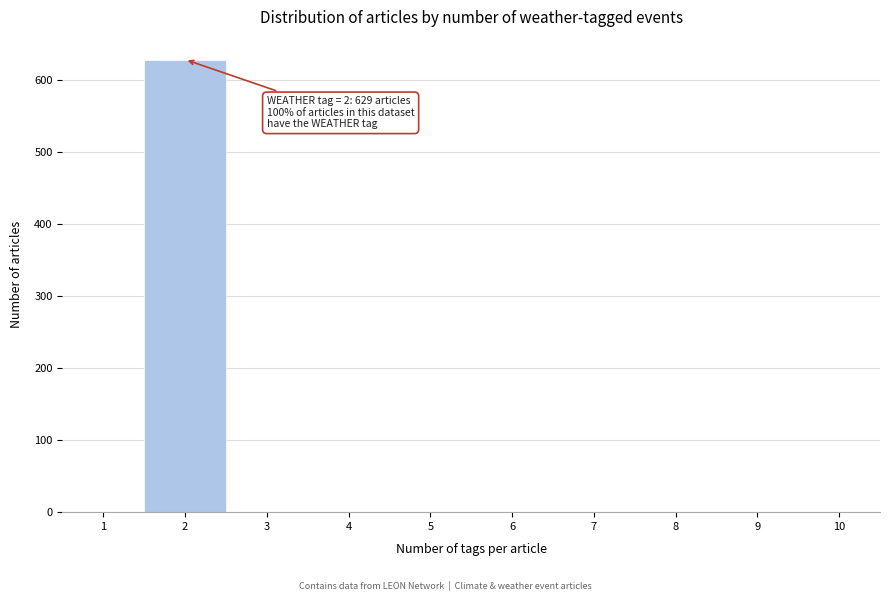

Reading left to right, transcribe all the data shown in this chart.

1=0	2=629	3=0	4=0	5=0	6=0	7=0	8=0	9=0	10=0